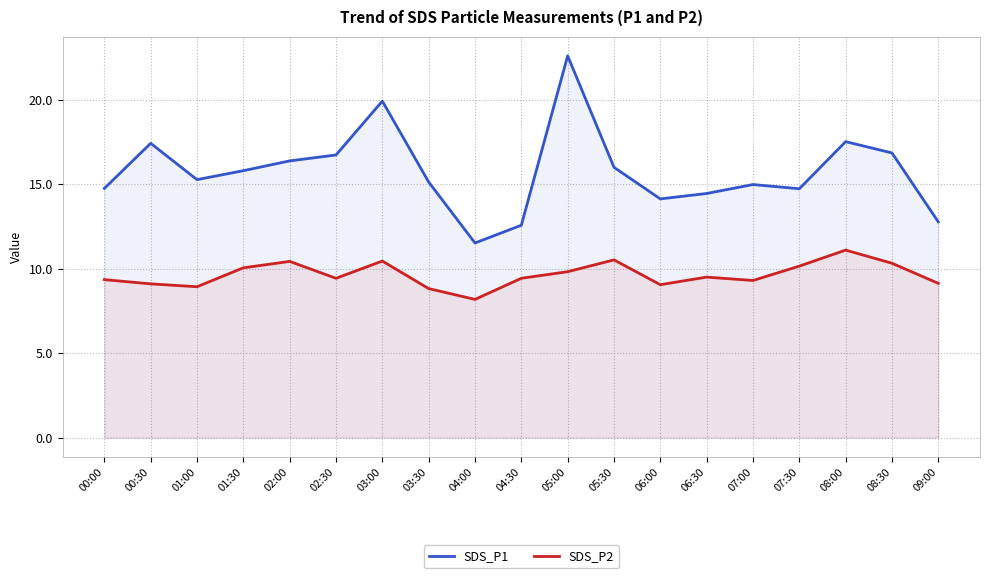

What is the spread (max minus min) of values at 06:00?

5.1